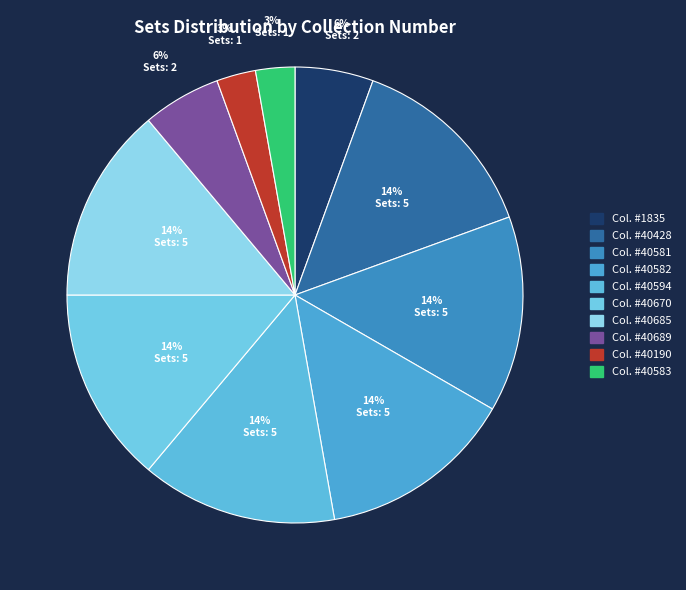

Rank the categories by value from lowest to highest.

40190, 40583, 1835, 40689, 40428, 40581, 40582, 40594, 40670, 40685